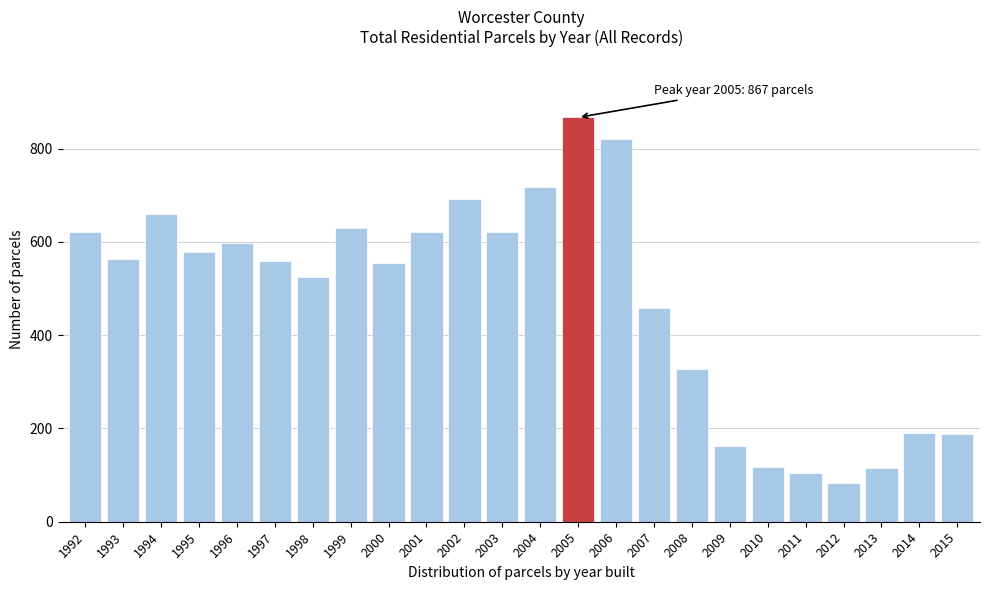

What is the average value?

474